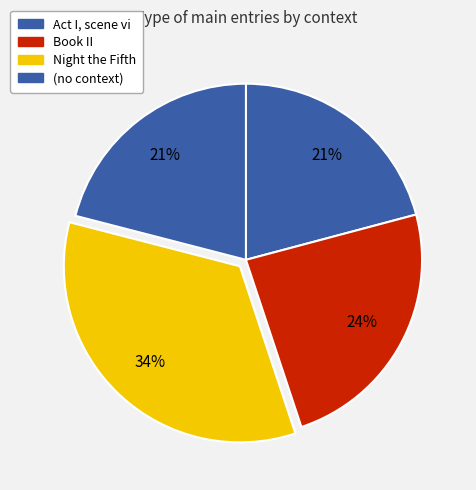

How many segments does this pie chart have?

4